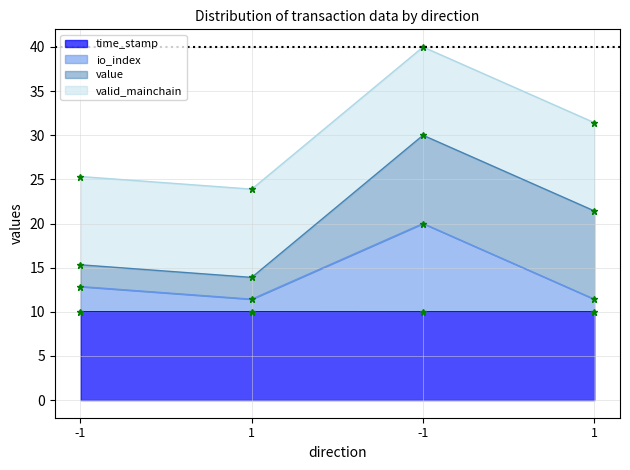

What is the spread (max minus min) of values at 1?

1.4